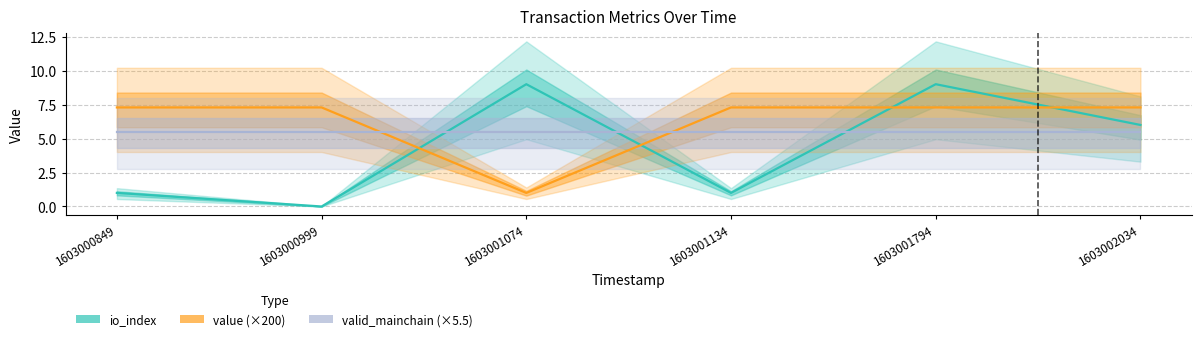

How many intersections are there between valid_mainchain (×5.5) and value (×200)?

2